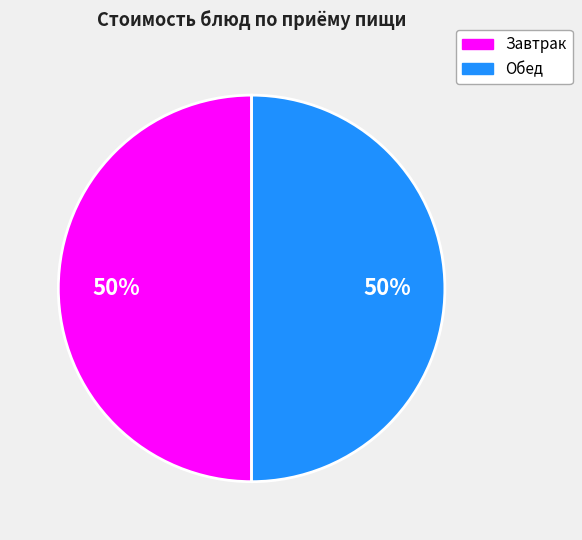

To the nearest percent, what is the average slice percentage?

50%